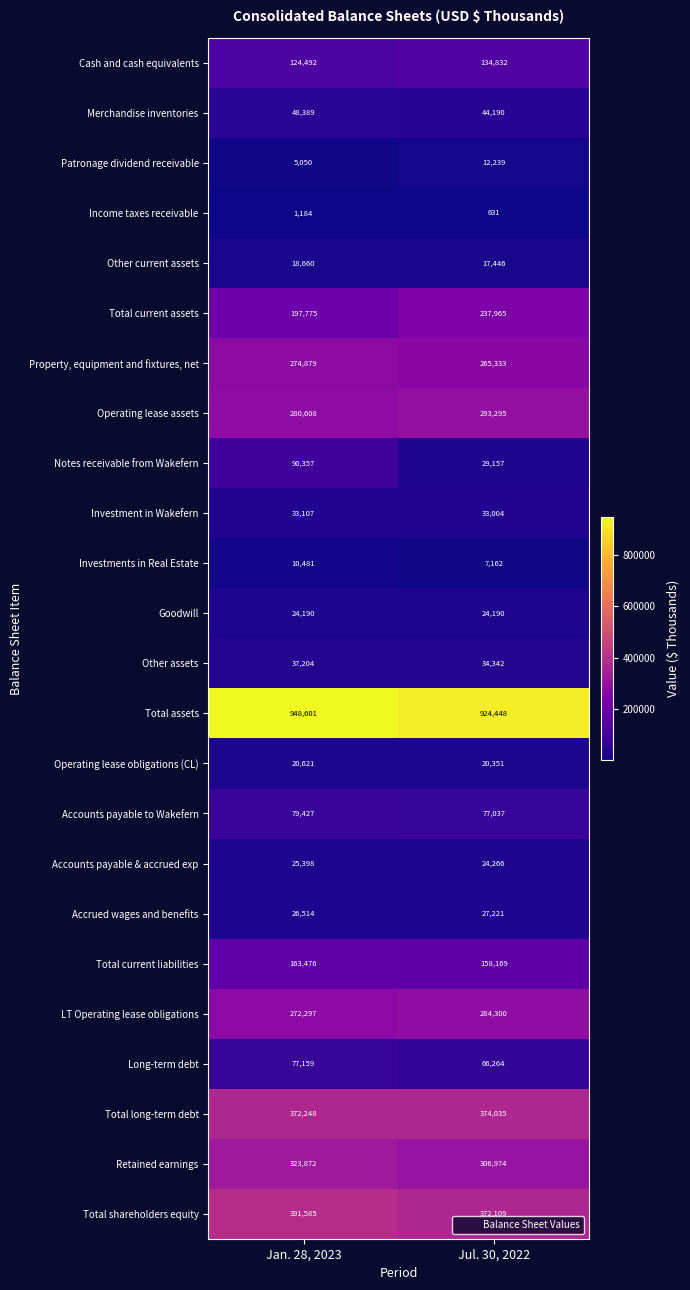

The value of Patronage dividend receivable at Jul. 30, 2022 is 12239. True or false?

True